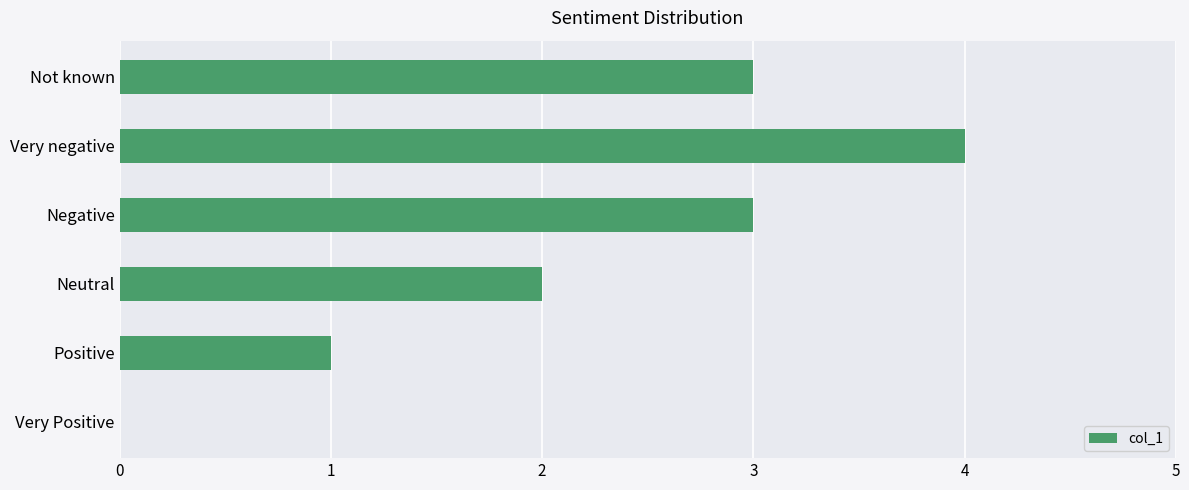

What is the average value?

2